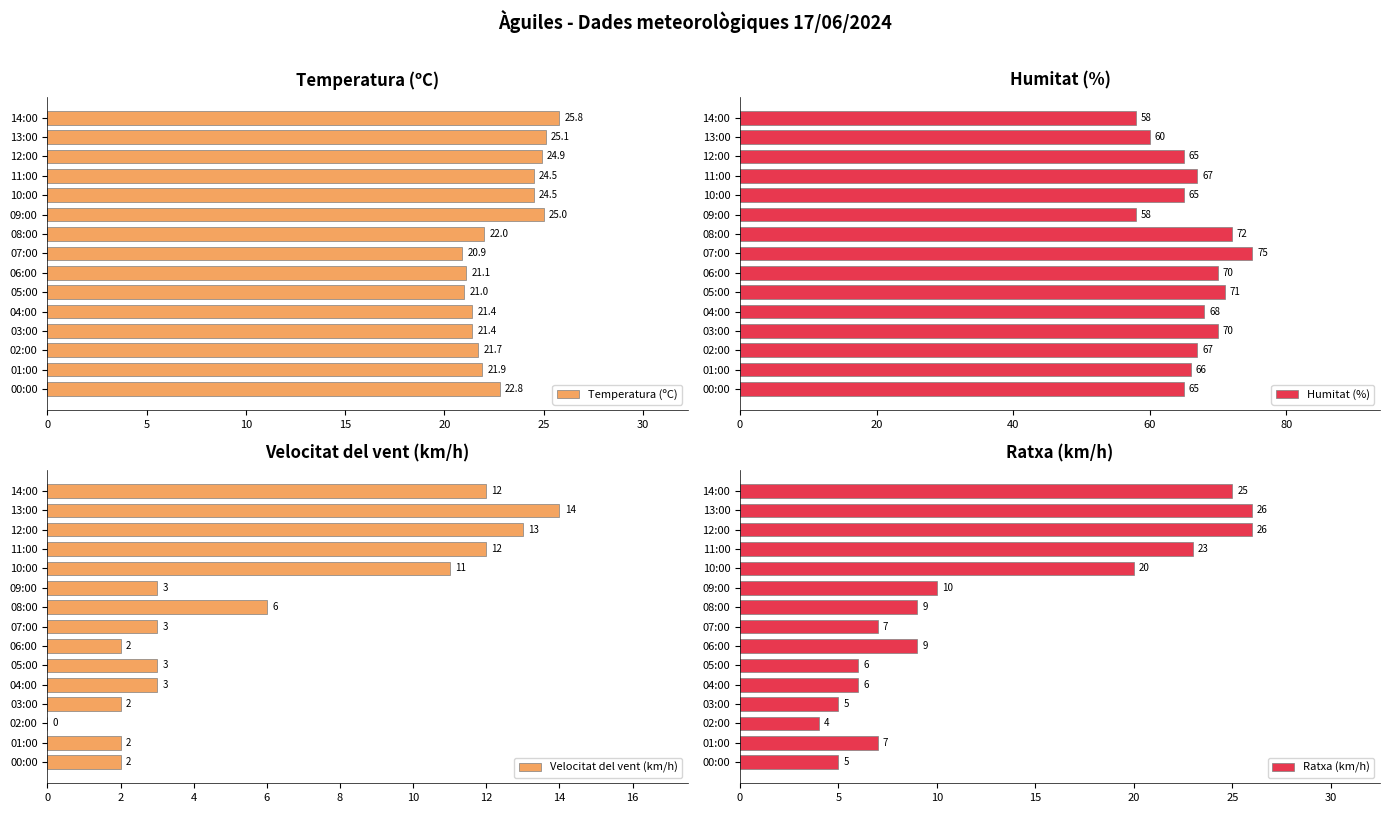

Which series has the largest total across all categories?

Humitat (%)